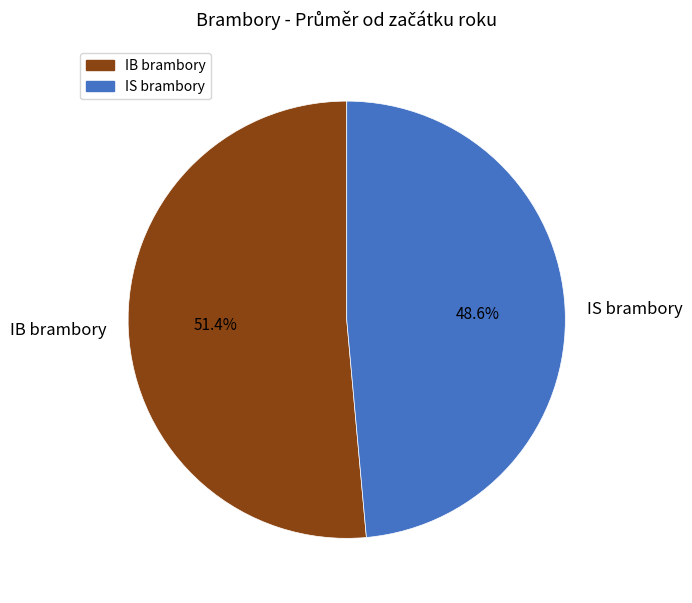

Rank the categories by value from highest to lowest.

IB brambory, IS brambory